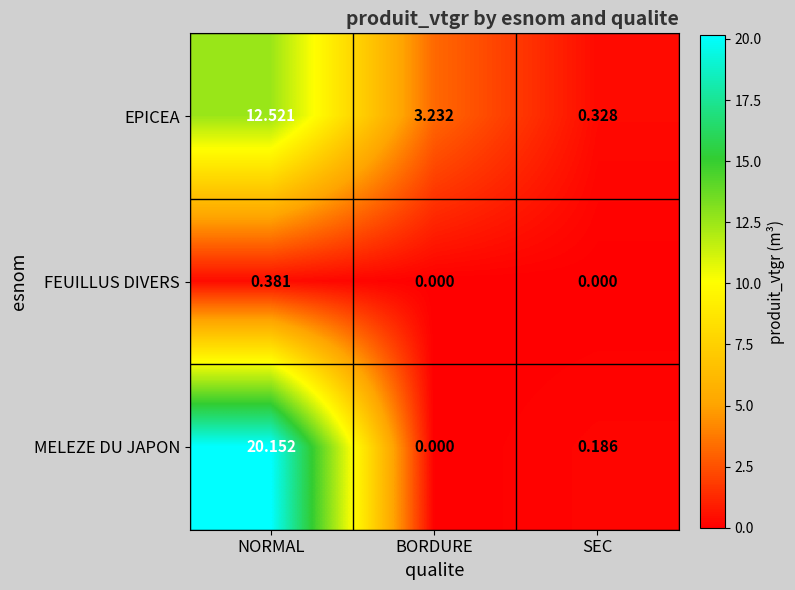

Rank the series by their average value, from highest to lowest.

MELEZE DU JAPON, EPICEA, FEUILLUS DIVERS